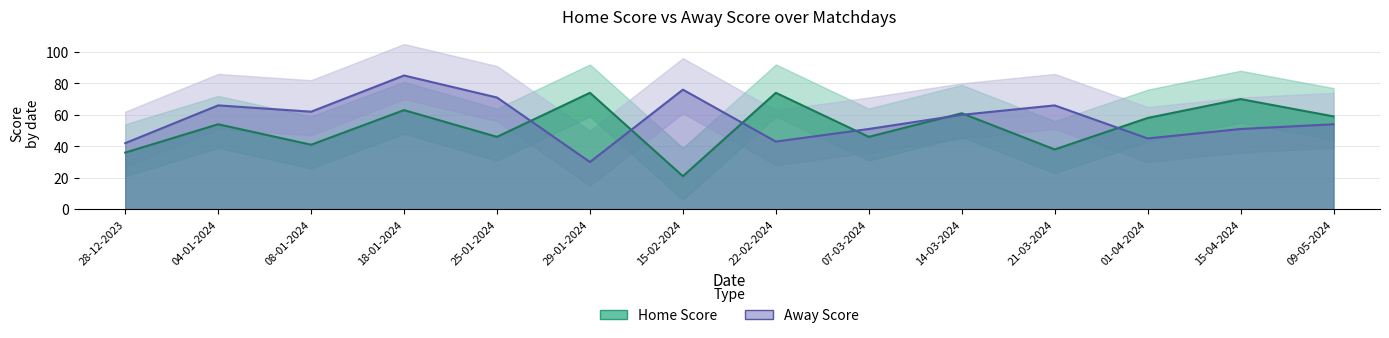

What is the difference between the Away Score values at 07-03-2024 and 08-01-2024?

11